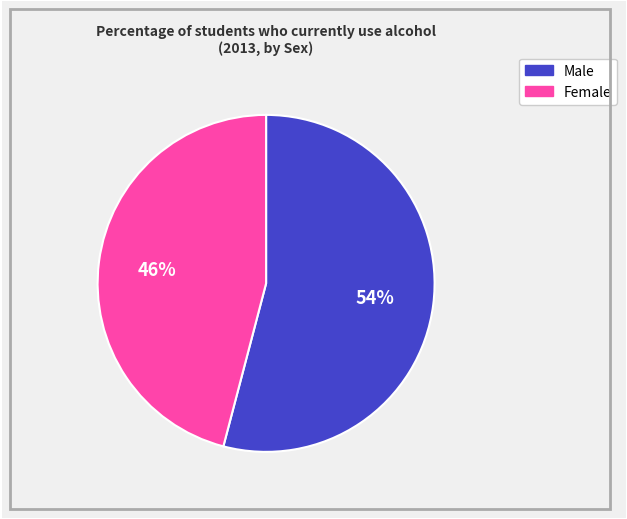

The Female slice represents 46% of the pie. True or false?

True